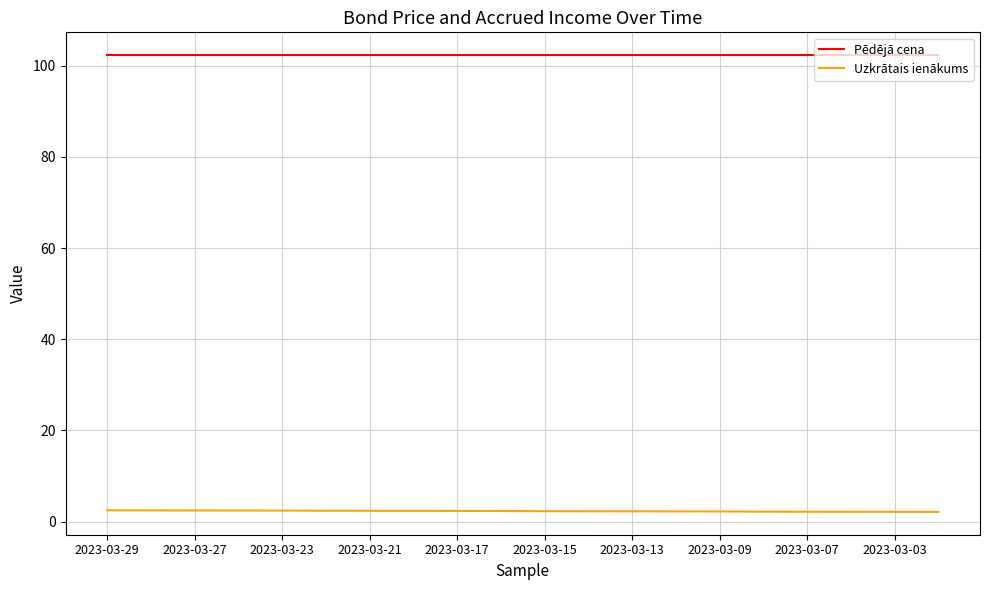

True or false: Pēdējā cena and Uzkrātais ienākums cross at least once.

False